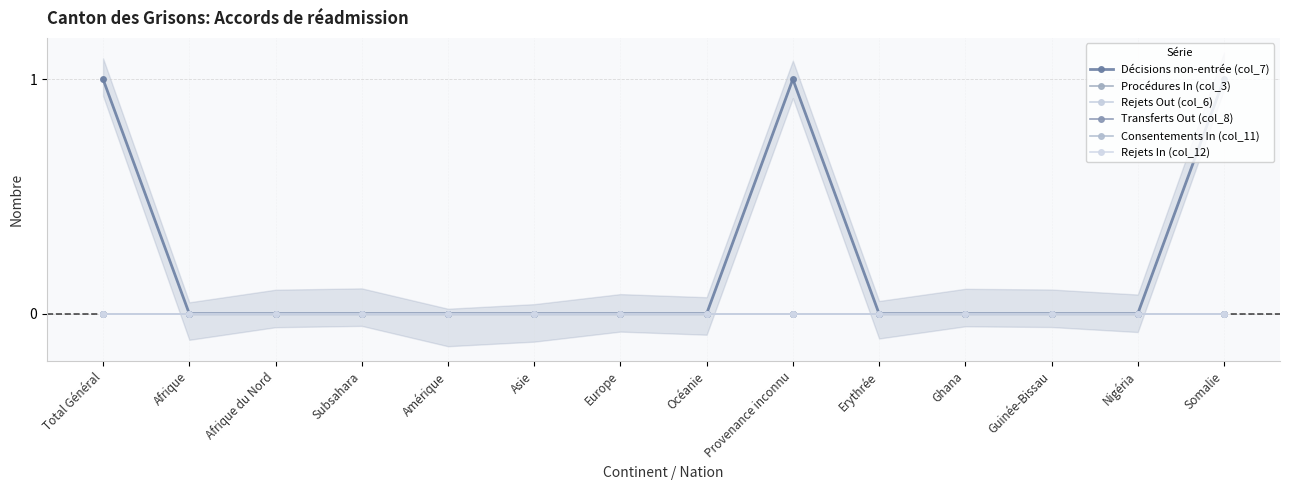

At Total Général, list the series in order from largest to smallest.

Décisions non-entrée (col_7), Procédures In (col_3), Rejets Out (col_6), Transferts Out (col_8), Consentements In (col_11), Rejets In (col_12)